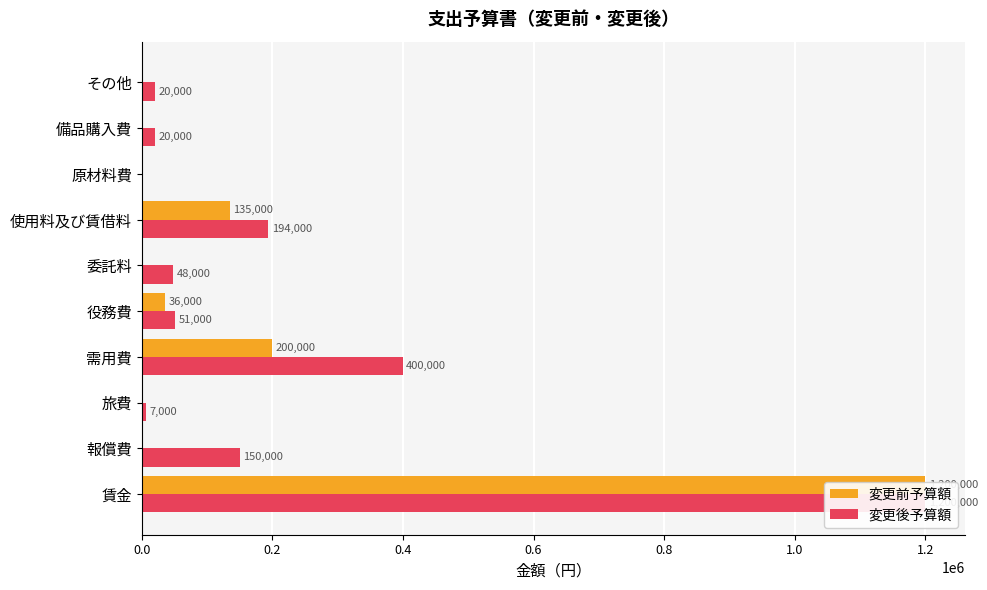

How many values in 変更後予算額 are above zero?

9